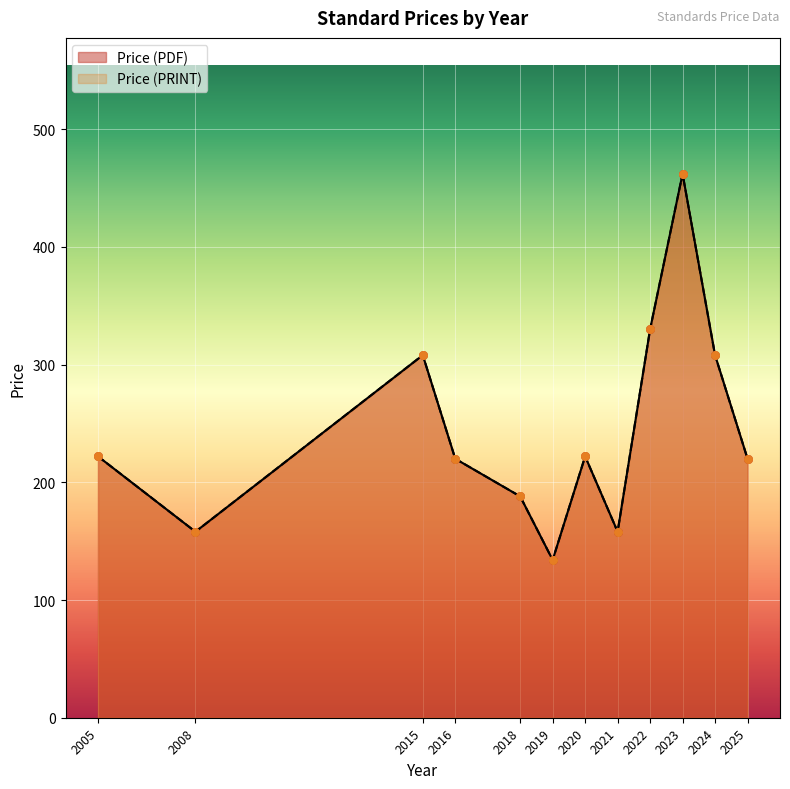

Which series has the largest total across all categories?

Price (PDF)